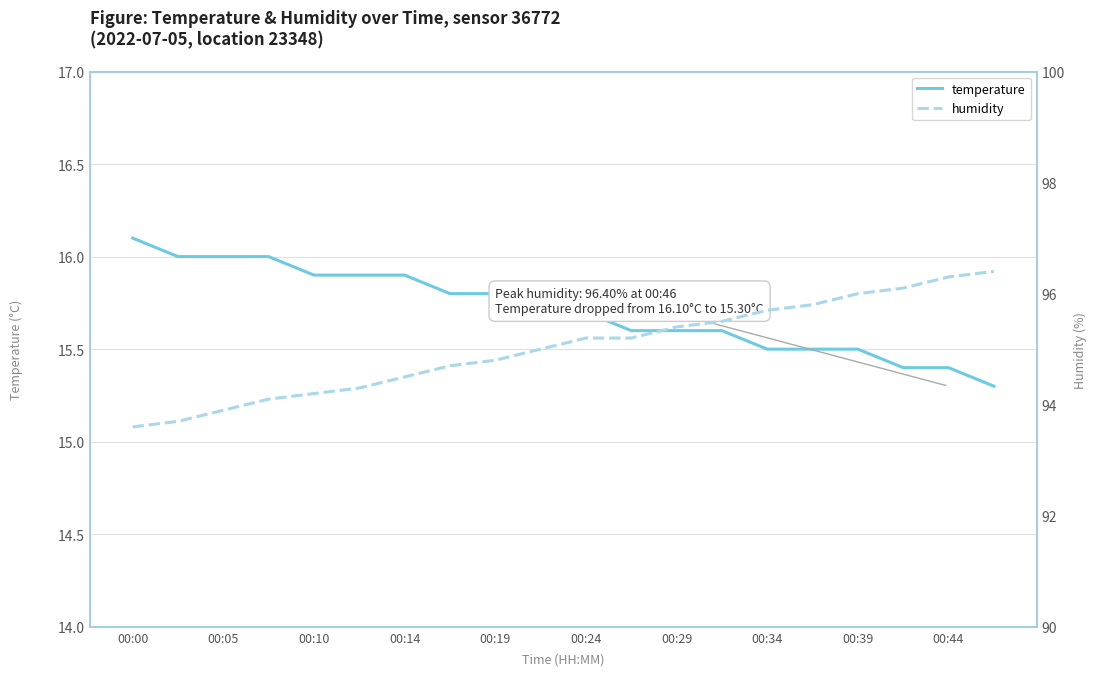

What is the difference between the humidity values at 13 and 17?

0.6